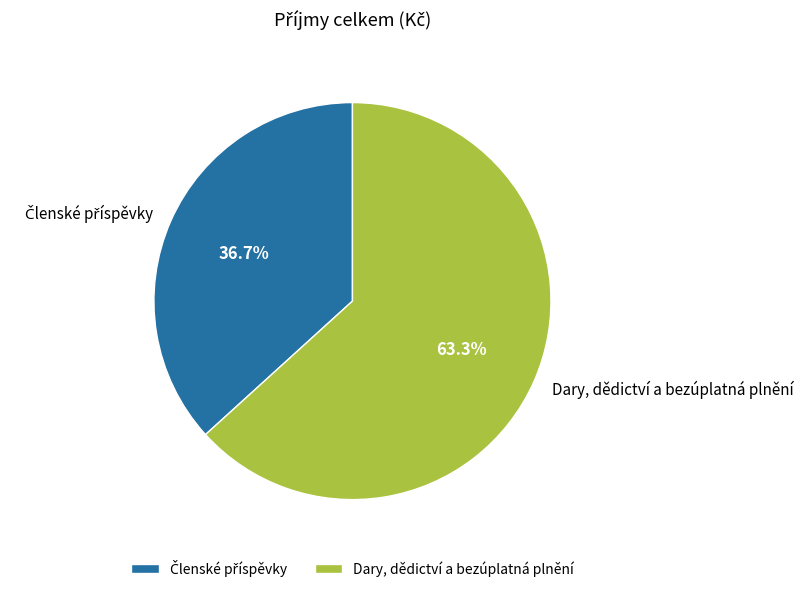

Which category has the biggest portion of the pie?

Dary, dědictví a bezúplatná plnění